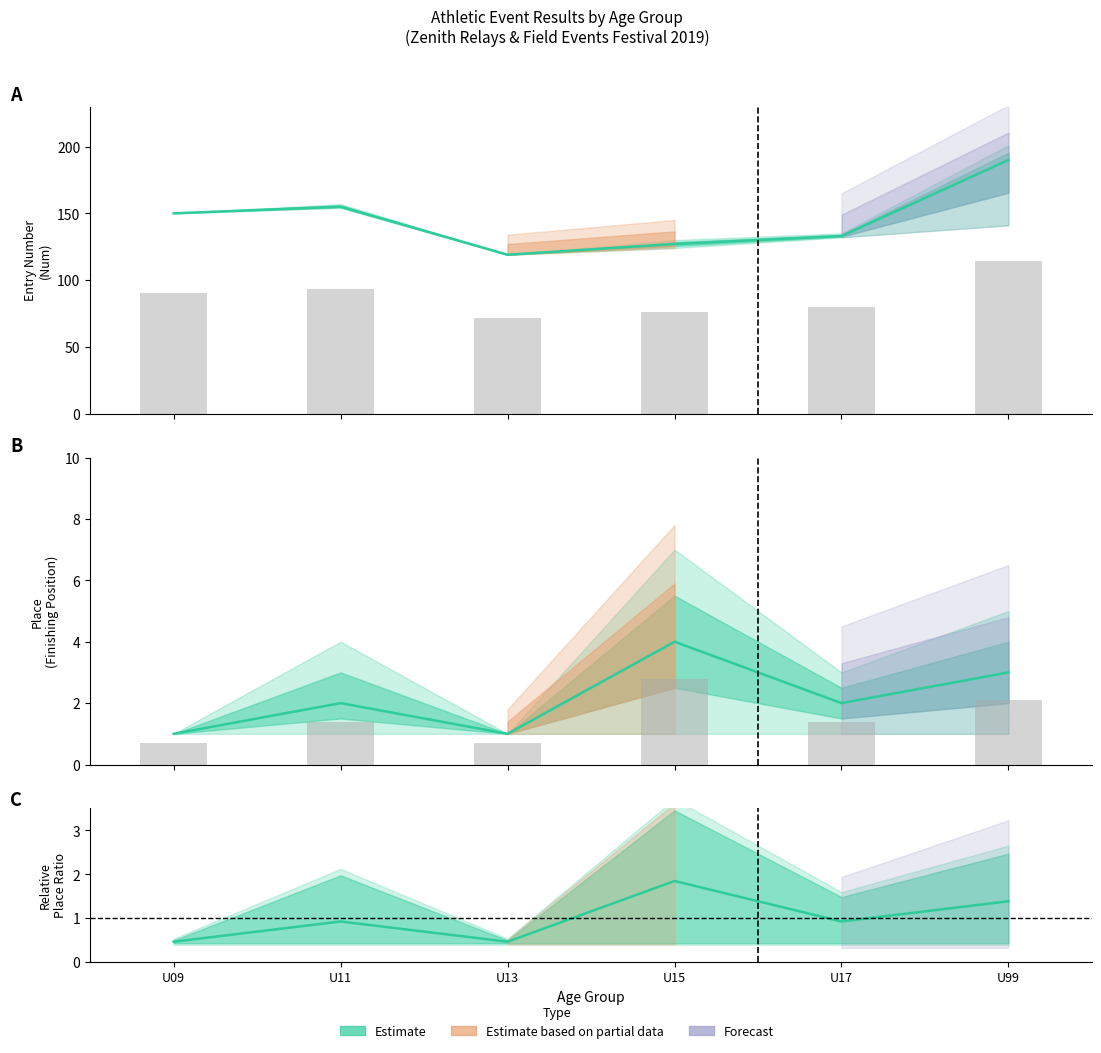

What is the difference between the maximum and minimum values in the Max Num series?

42.6